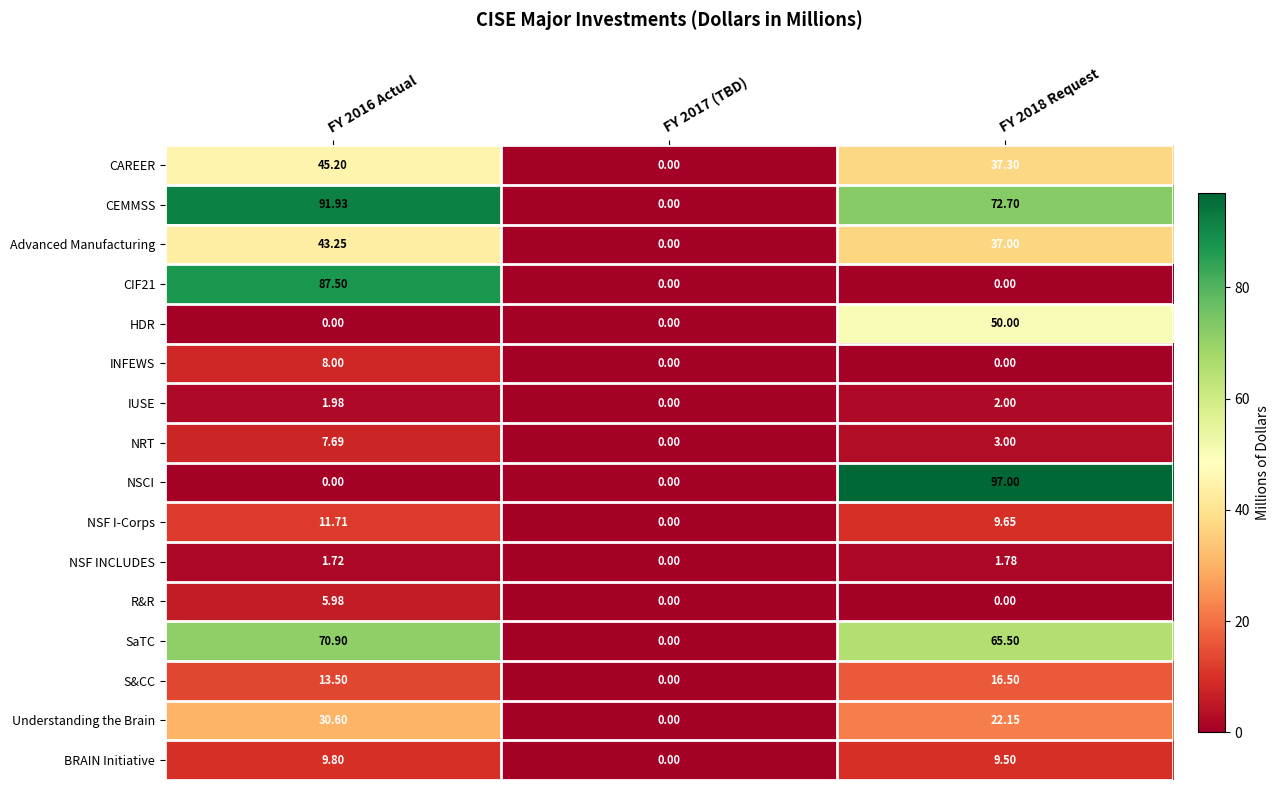

Which series has the largest total across all categories?

CEMMSS